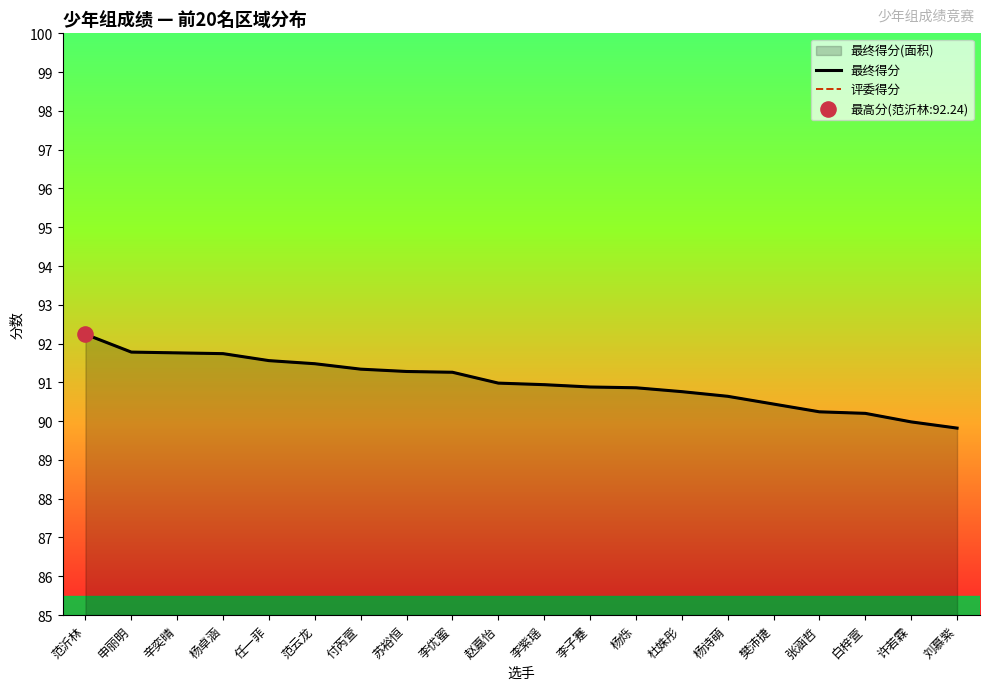

Is the value of 评委得分 at 赵嘉怡 greater than the value of 最终得分 at 李优蜜?

No